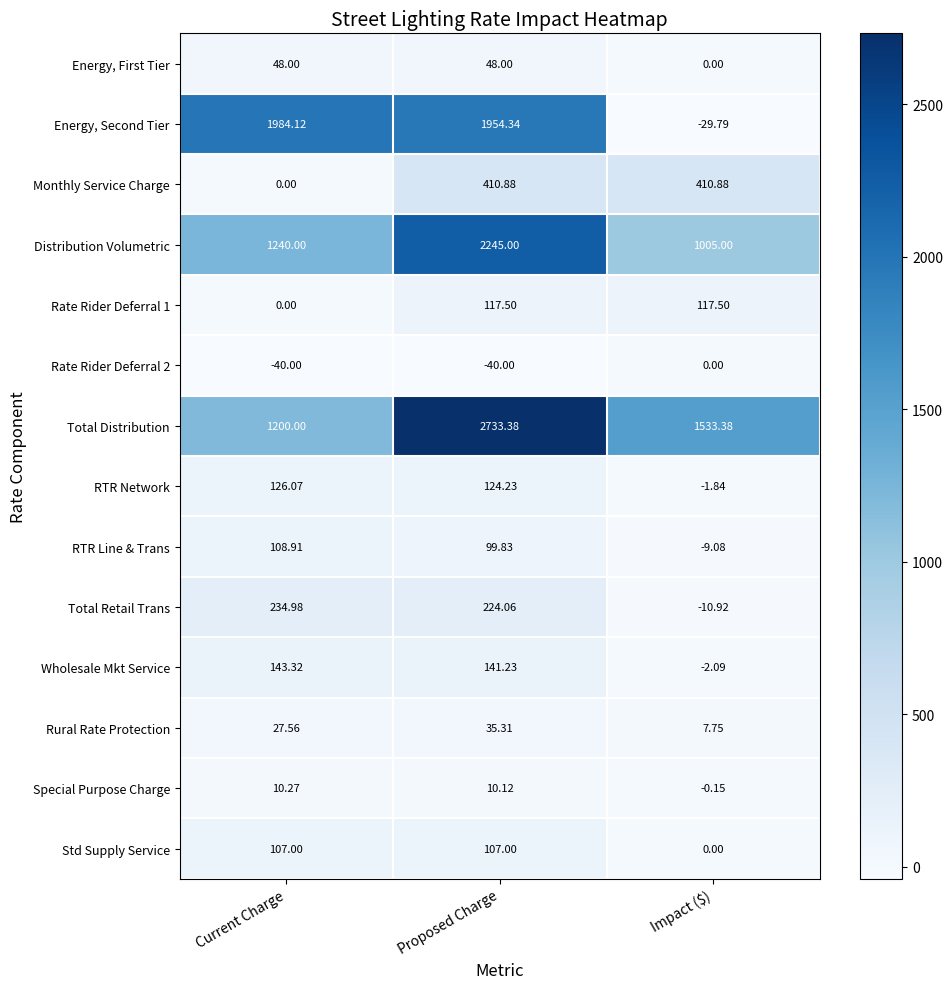

How many values in the Total Retail Trans series are below 224?

1